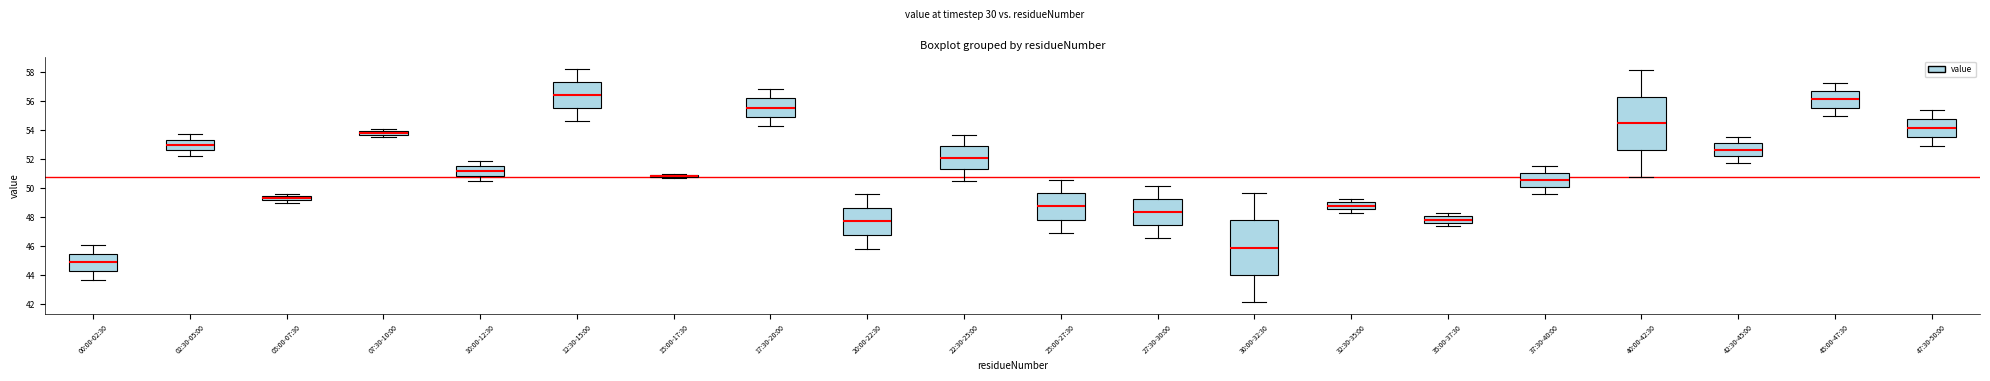

Where does the median line of the box for 17:30-20:00 sit on the y-axis? The values are not printed on the chart, so give them approximately, as read against the axis.

55.6